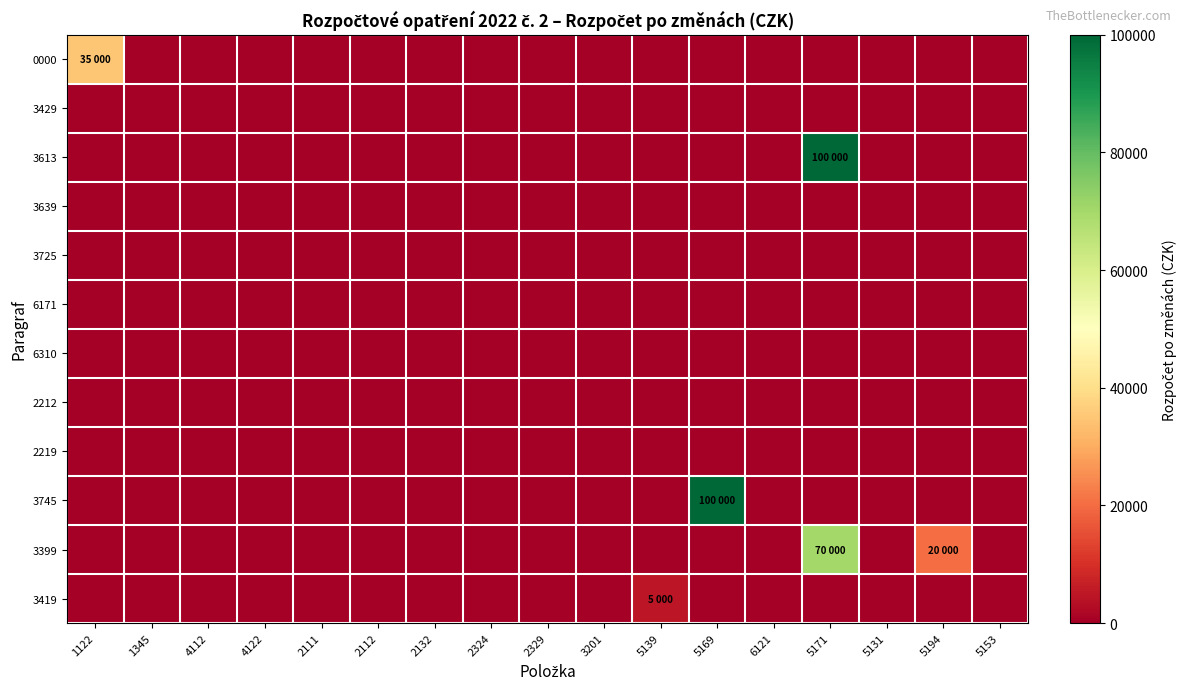

Which has a higher value, 6121 or 4112?

6121